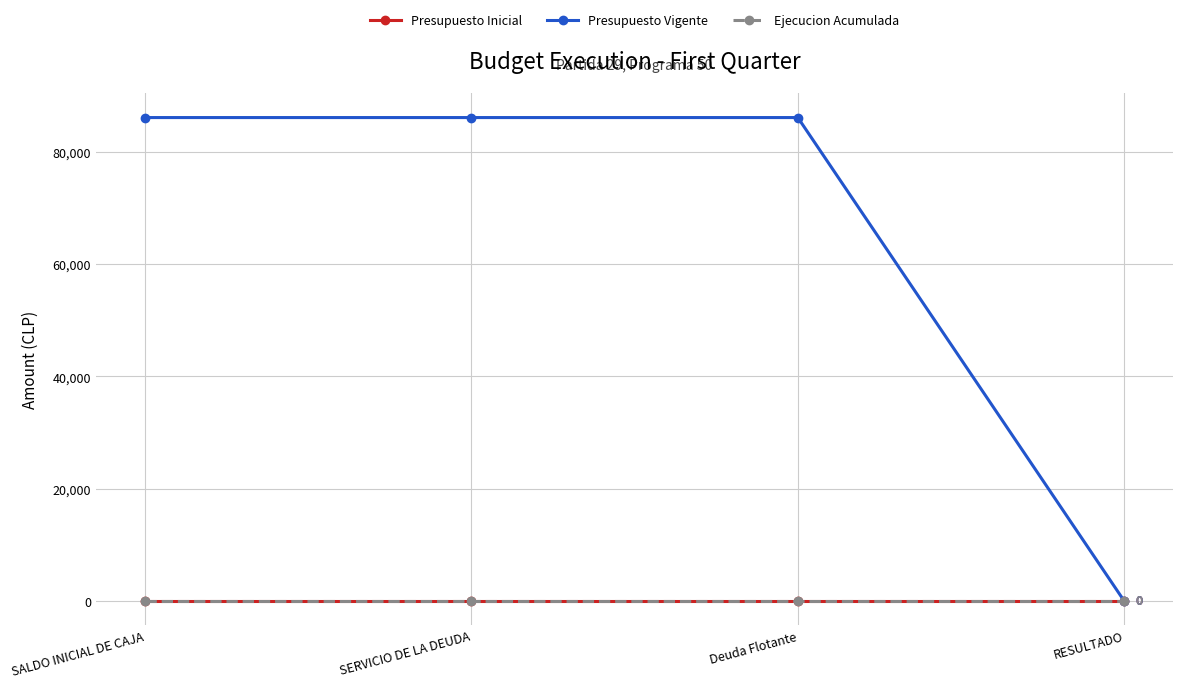

Is this an area chart (filled region under the line)?

No